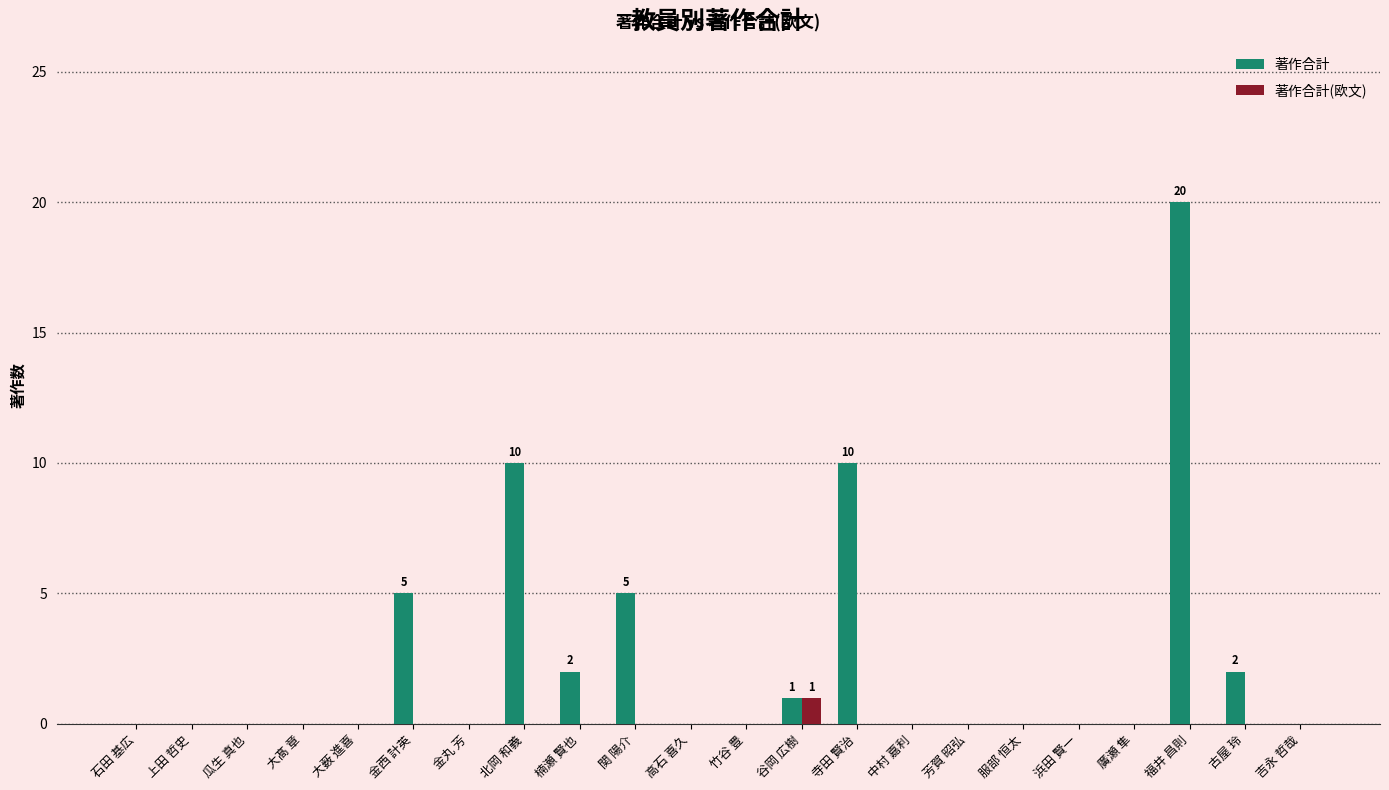

True or false: 著作合計(欧文) has a value of -1 at 芳賀 昭弘.

False